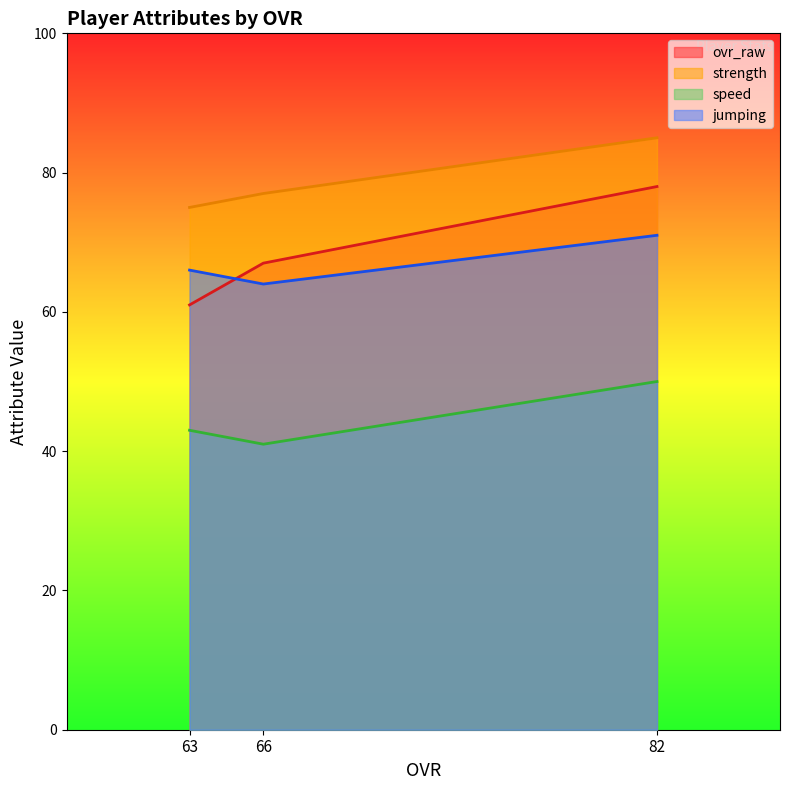

How many lines are shown in the chart?

4